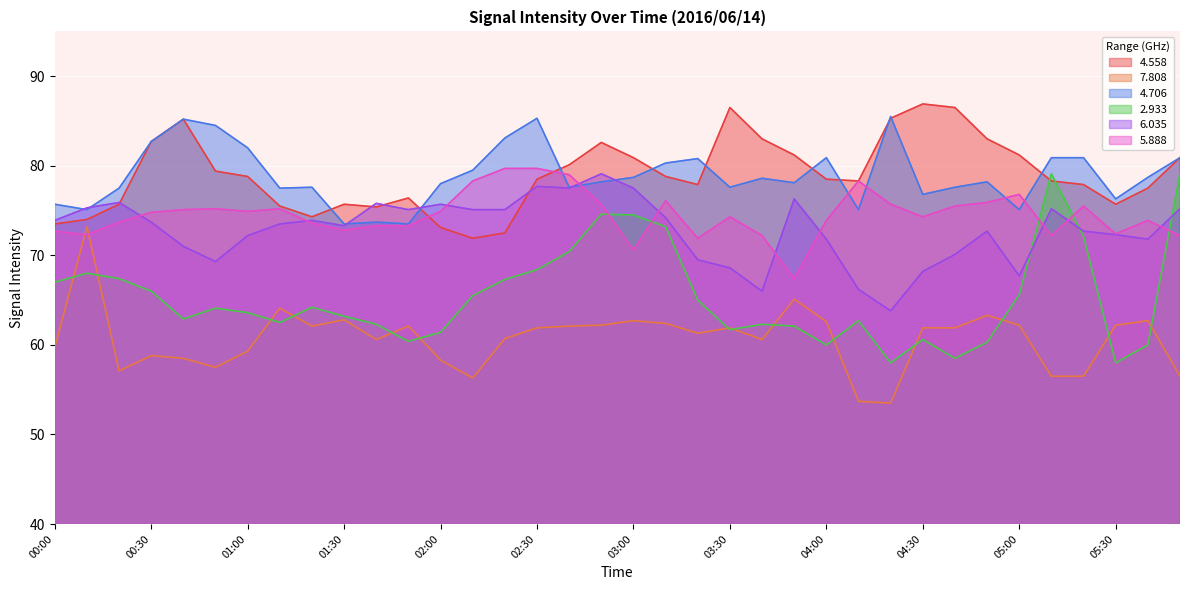

Reading left to right, what are all the values shown in this chart?

4.558: 00:00=73.5	00:10=74.0	00:20=75.7	00:30=82.7	00:40=85.2	00:50=79.4	01:00=78.8	01:10=75.5	01:20=74.3	01:30=75.7	01:40=75.4	01:50=76.4	02:00=73.1	02:10=71.9	02:20=72.5	02:30=78.5	02:40=80.1	02:50=82.6	03:00=80.9	03:10=78.8	03:20=77.9	03:30=86.5	03:40=83.0	03:50=81.2	04:00=78.5	04:10=78.3	04:20=85.3	04:30=86.9	04:40=86.5	04:50=83.0	05:00=81.2	05:10=78.3	05:20=77.9	05:30=75.7	05:40=77.5	06:10=80.9
7.808: 00:00=59.7	00:10=73.2	00:20=57.1	00:30=58.8	00:40=58.5	00:50=57.5	01:00=59.3	01:10=64.1	01:20=62.1	01:30=62.8	01:40=60.6	01:50=62.1	02:00=58.3	02:10=56.3	02:20=60.7	02:30=61.9	02:40=62.1	02:50=62.2	03:00=62.7	03:10=62.4	03:20=61.3	03:30=61.9	03:40=60.6	03:50=65.1	04:00=62.6	04:10=53.7	04:20=53.5	04:30=61.9	04:40=61.9	04:50=63.3	05:00=62.2	05:10=56.5	05:20=56.5	05:30=62.2	05:40=62.7	06:10=56.5
4.706: 00:00=75.7	00:10=75.1	00:20=77.5	00:30=82.7	00:40=85.2	00:50=84.5	01:00=82.0	01:10=77.5	01:20=77.6	01:30=73.5	01:40=73.7	01:50=73.5	02:00=78.0	02:10=79.5	02:20=83.1	02:30=85.3	02:40=77.6	02:50=78.2	03:00=78.7	03:10=80.3	03:20=80.8	03:30=77.6	03:40=78.6	03:50=78.1	04:00=80.9	04:10=75.1	04:20=85.5	04:30=76.8	04:40=77.6	04:50=78.2	05:00=75.1	05:10=80.9	05:20=80.9	05:30=76.3	05:40=78.7	06:10=80.9
2.933: 00:00=67.0	00:10=68.0	00:20=67.4	00:30=66.0	00:40=62.9	00:50=64.1	01:00=63.6	01:10=62.5	01:20=64.2	01:30=63.2	01:40=62.3	01:50=60.4	02:00=61.4	02:10=65.5	02:20=67.3	02:30=68.4	02:40=70.4	02:50=74.6	03:00=74.5	03:10=73.2	03:20=65.0	03:30=61.7	03:40=62.3	03:50=62.1	04:00=60.0	04:10=62.7	04:20=58.0	04:30=60.6	04:40=58.5	04:50=60.3	05:00=65.6	05:10=79.1	05:20=72.1	05:30=58.0	05:40=60.0	06:10=79.1
6.035: 00:00=73.9	00:10=75.3	00:20=75.9	00:30=73.7	00:40=71.0	00:50=69.3	01:00=72.2	01:10=73.5	01:20=73.9	01:30=73.3	01:40=75.8	01:50=75.1	02:00=75.7	02:10=75.1	02:20=75.1	02:30=77.7	02:40=77.5	02:50=79.1	03:00=77.5	03:10=74.2	03:20=69.5	03:30=68.6	03:40=66.0	03:50=76.3	04:00=71.8	04:10=66.2	04:20=63.8	04:30=68.2	04:40=70.1	04:50=72.7	05:00=67.7	05:10=75.2	05:20=72.7	05:30=72.3	05:40=71.8	06:10=75.2
5.888: 00:00=72.7	00:10=72.3	00:20=73.7	00:30=74.8	00:40=75.1	00:50=75.2	01:00=74.9	01:10=75.2	01:20=73.6	01:30=72.8	01:40=73.3	01:50=73.3	02:00=74.9	02:10=78.3	02:20=79.7	02:30=79.7	02:40=79.0	02:50=75.7	03:00=70.6	03:10=76.1	03:20=71.9	03:30=74.3	03:40=72.2	03:50=67.4	04:00=73.9	04:10=78.3	04:20=75.7	04:30=74.3	04:40=75.5	04:50=75.9	05:00=76.8	05:10=72.2	05:20=75.5	05:30=72.4	05:40=73.9	06:10=72.2